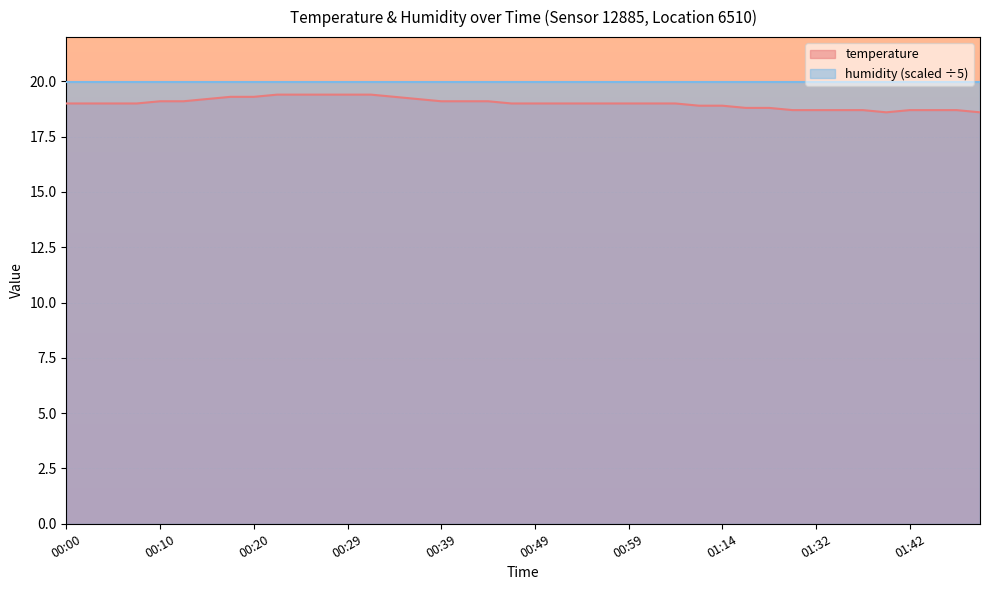

Is it true that the value at 00:32 is 19.4?

True